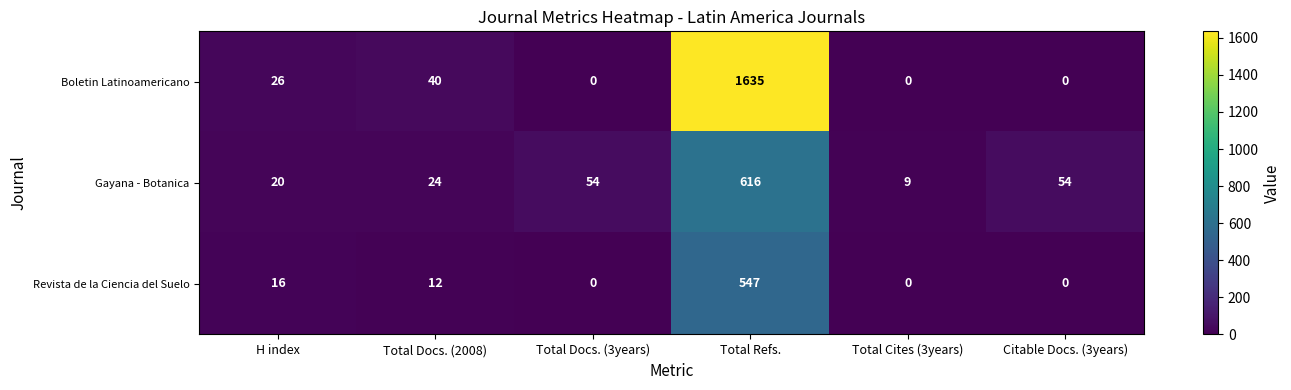

How many data points in Revista de la Ciencia del Suelo are less than 12?

3